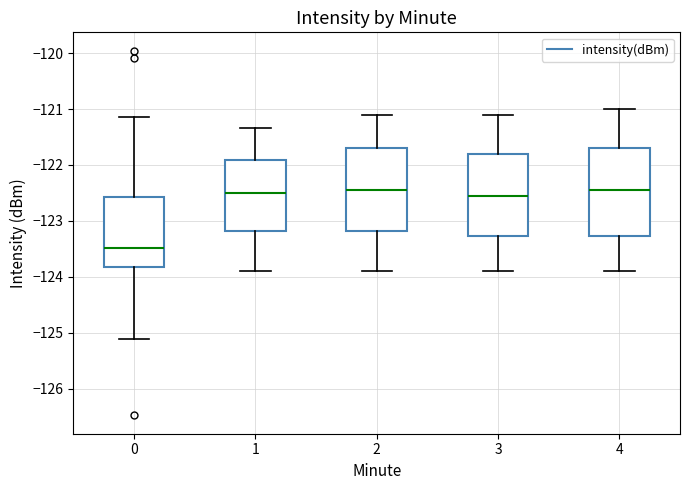

Where does the lower whisker of the box at x = 1 end on the y-axis? The values are not printed on the chart, so give them approximately, as read against the axis.

-123.9